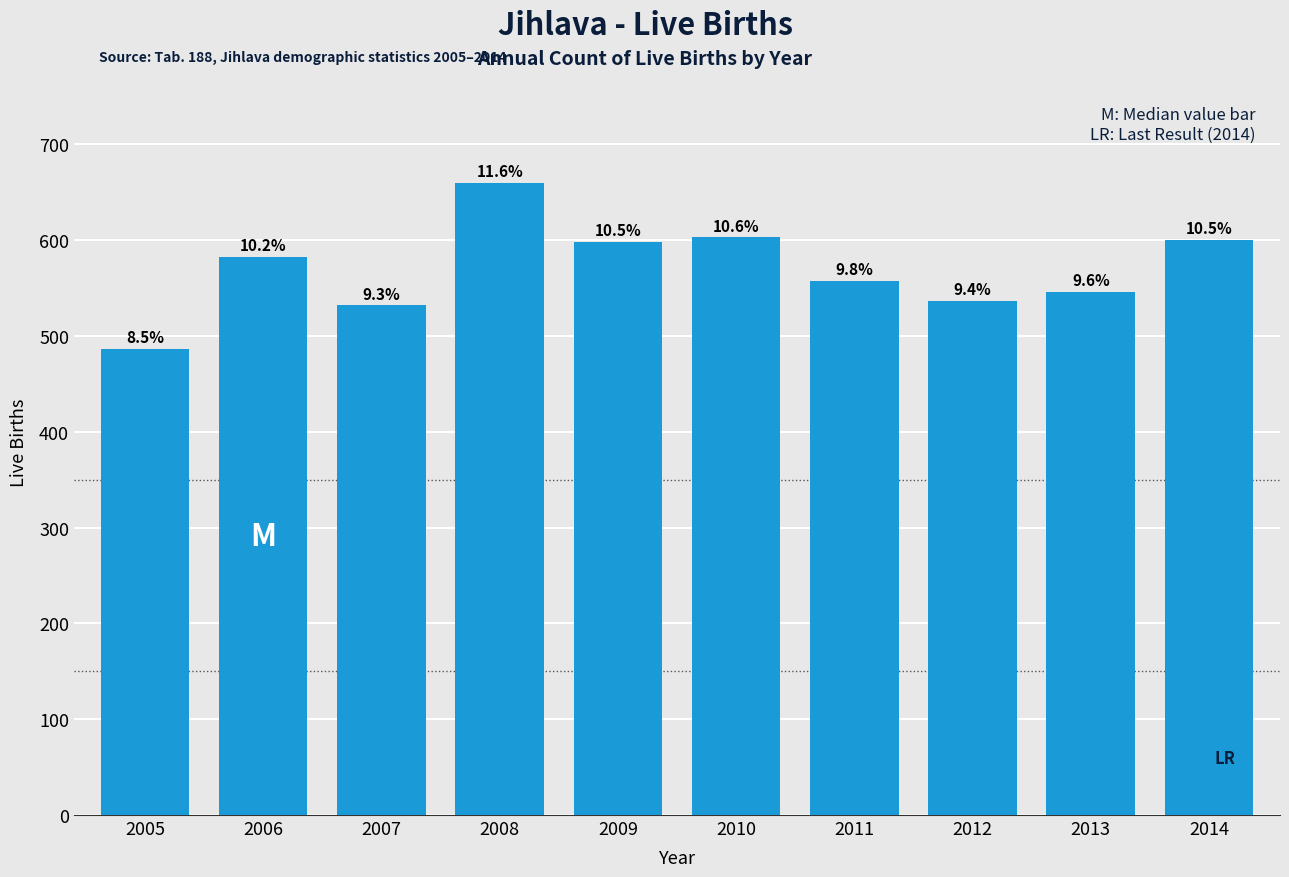

How many bars are there in total?

10